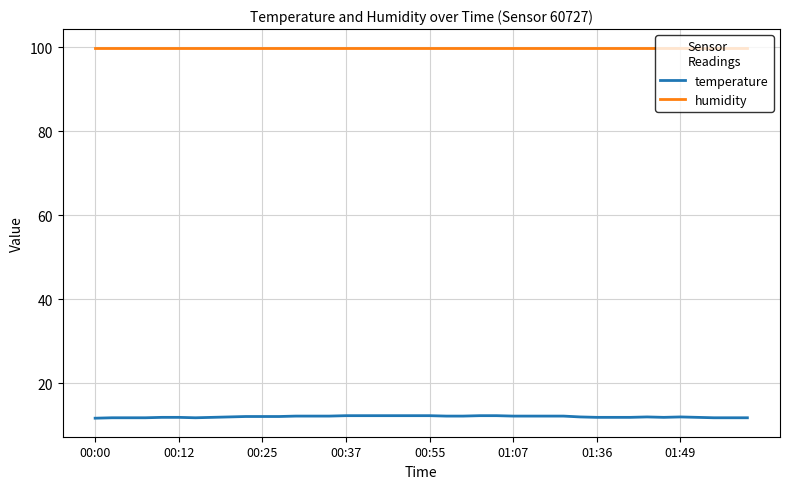

Which series has the largest range (max minus min)?

temperature